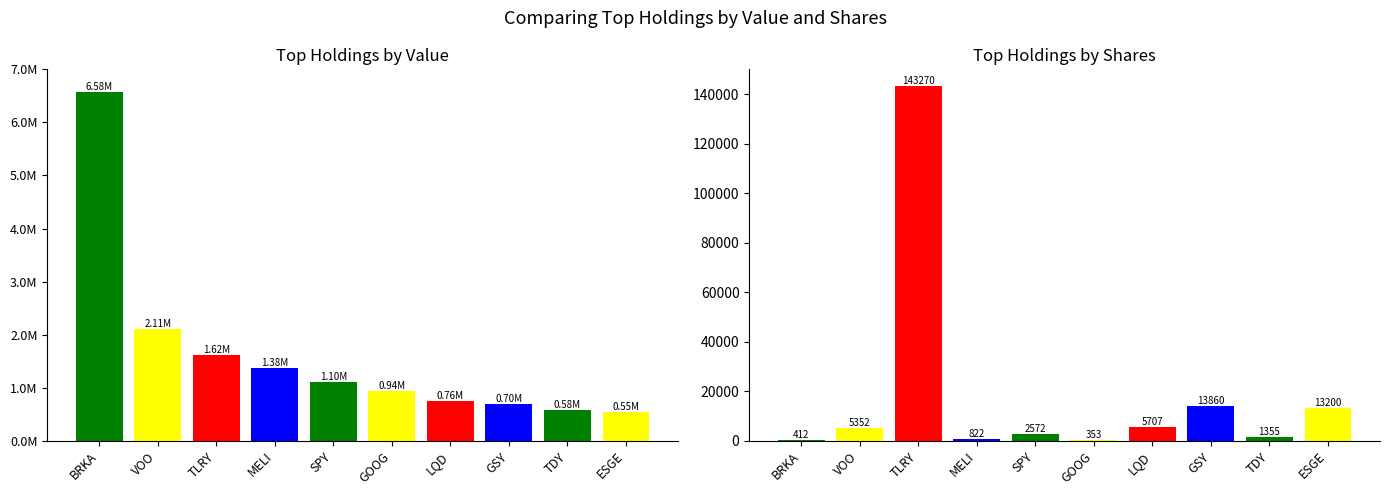

True or false: Shares has a value of 412 at BRKA.

True